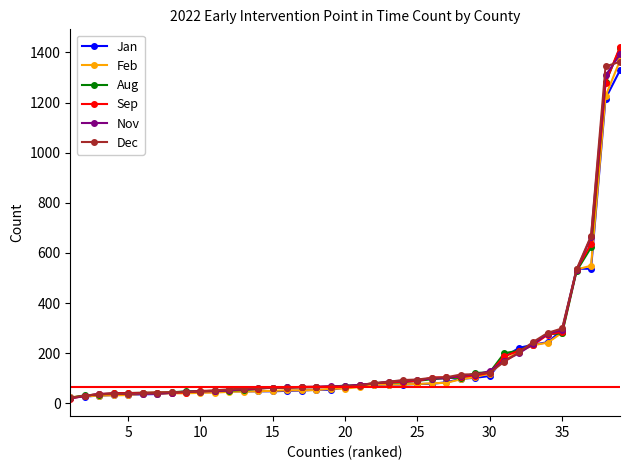

What is the minimum value shown in the chart?

19